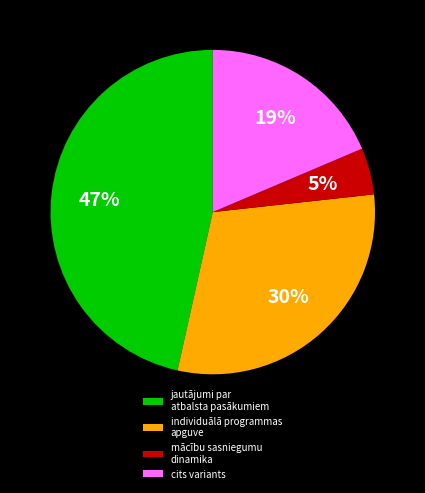

True or false: individuālā programmas apguve accounts for 30% of the total.

True